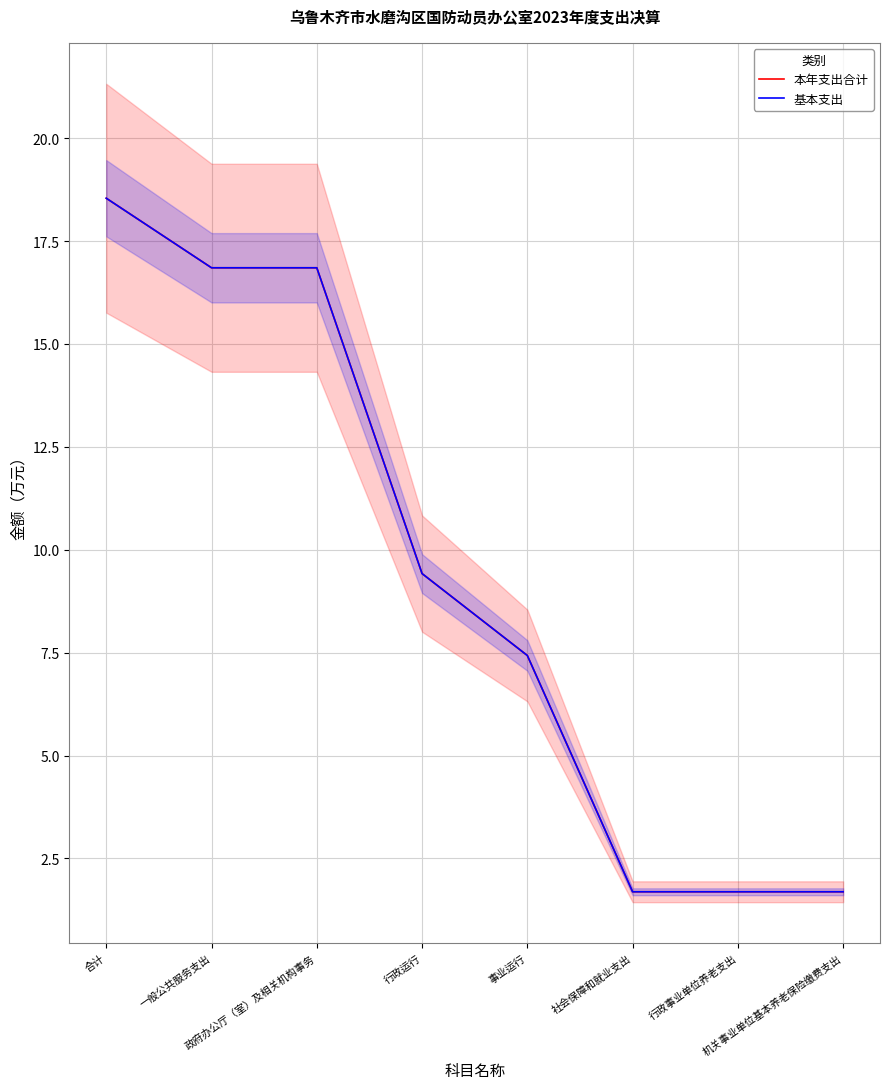

List the labels in order of 基本支出 value, smallest first.

社会保障和就业支出, 行政事业单位养老支出, 机关事业单位基本养老保险缴费支出, 事业运行, 行政运行, 一般公共服务支出, 政府办公厅（室）及相关机构事务, 合计